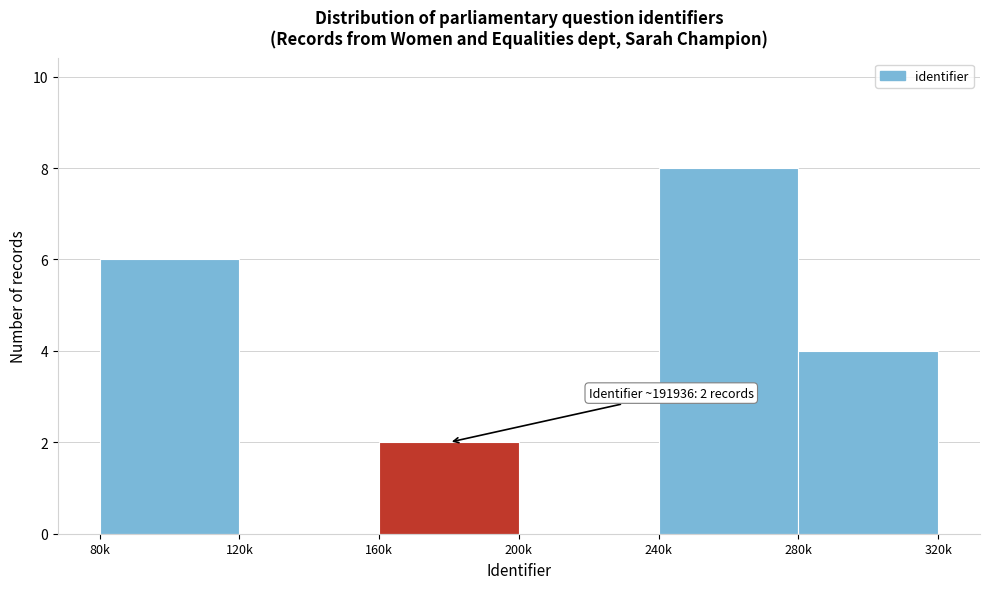

Reading left to right, transcribe all the data shown in this chart.

80k=6	120k=0	160k=2	200k=0	240k=8	280k=4